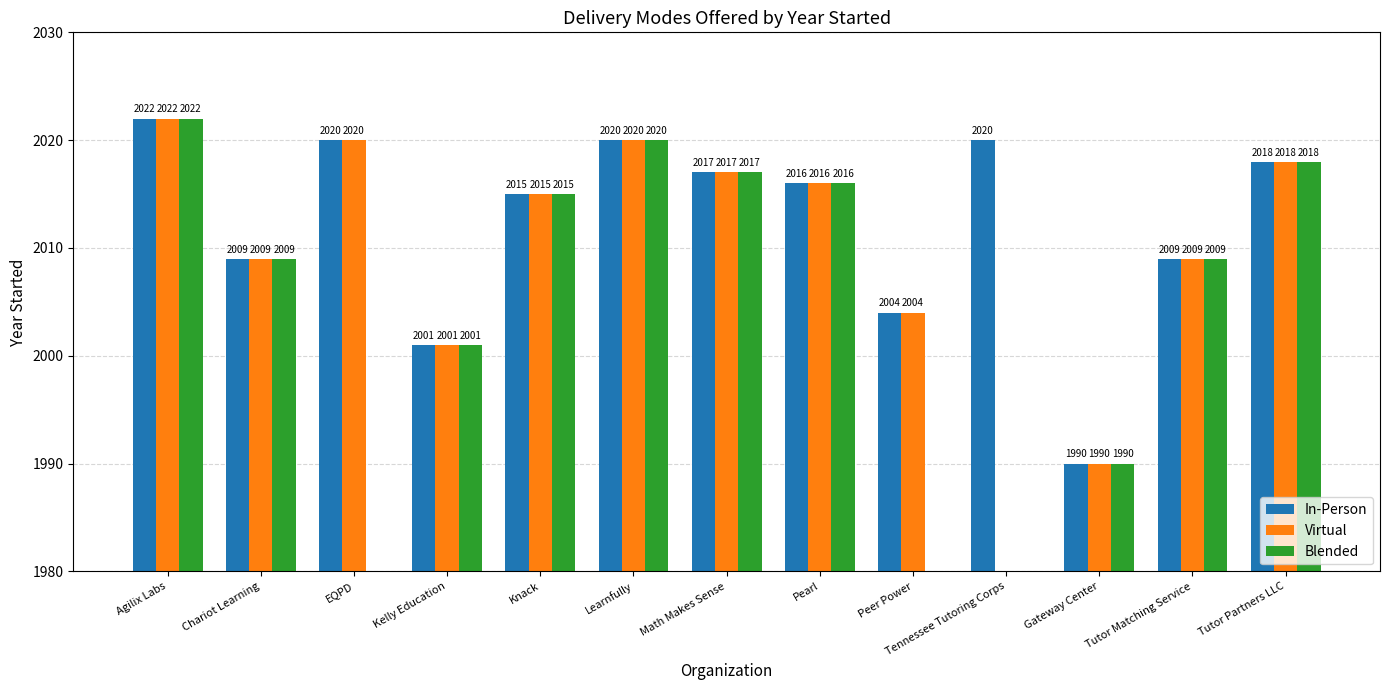

At which category does the chart reach its peak across all series?

Agilix Labs